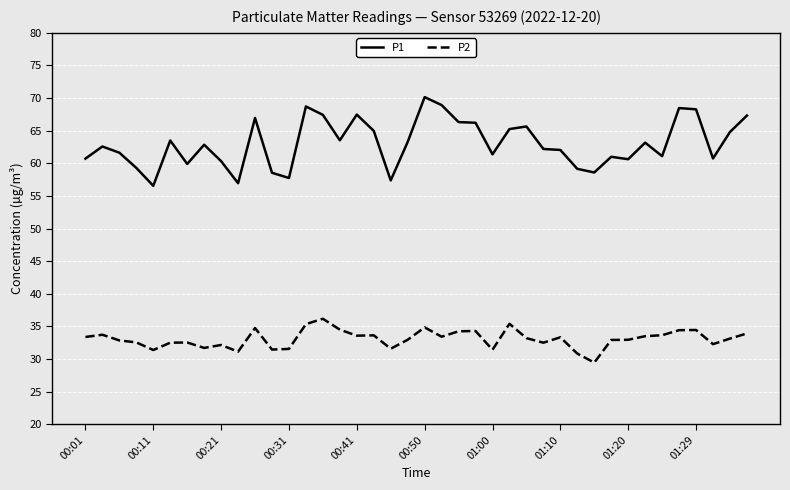

Which series has the largest total across all categories?

P1